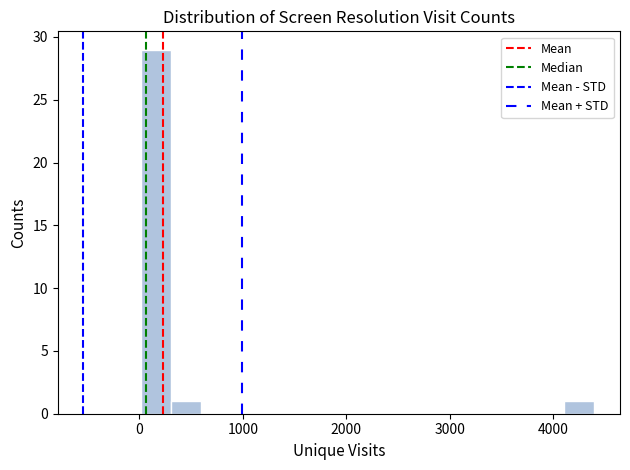

Around what value on the x-axis is the tallest bar? Give the approximate position of its centre, as read against the axis.

200